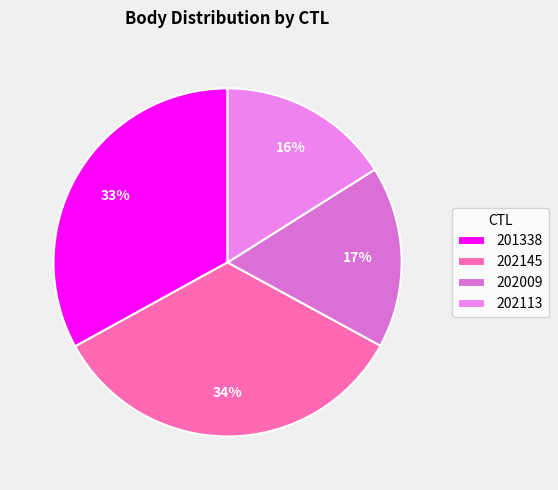

How many segments does this pie chart have?

4